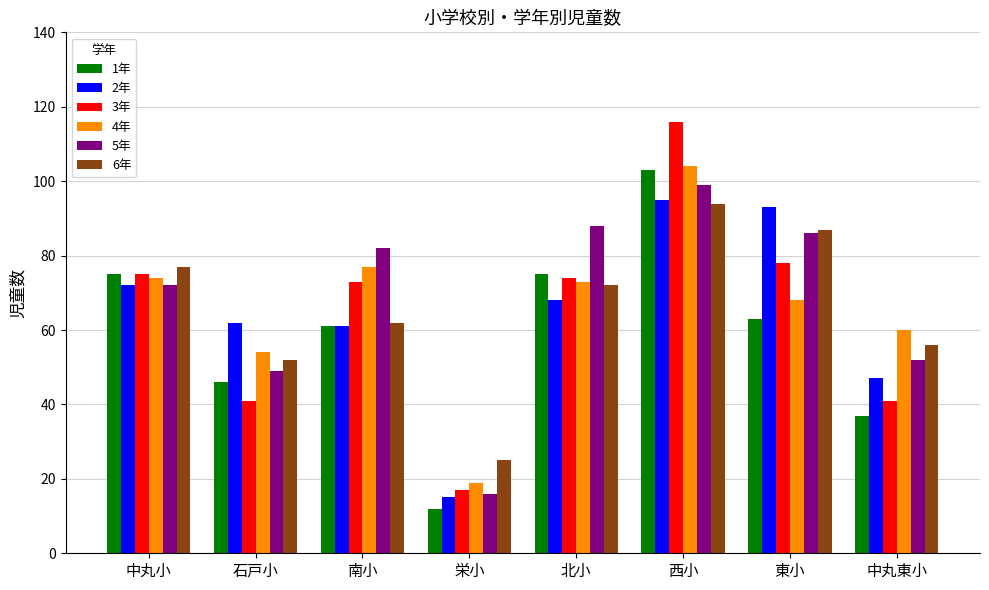

Which series has the largest range (max minus min)?

3年